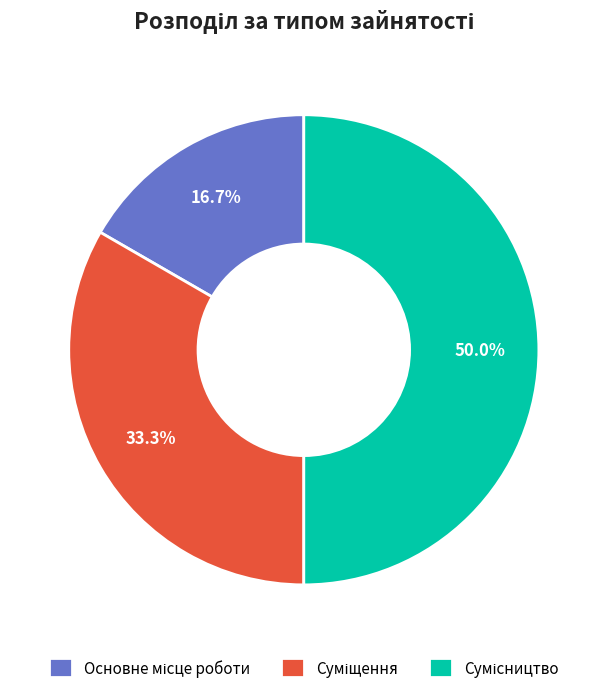

How many segments does this pie chart have?

3